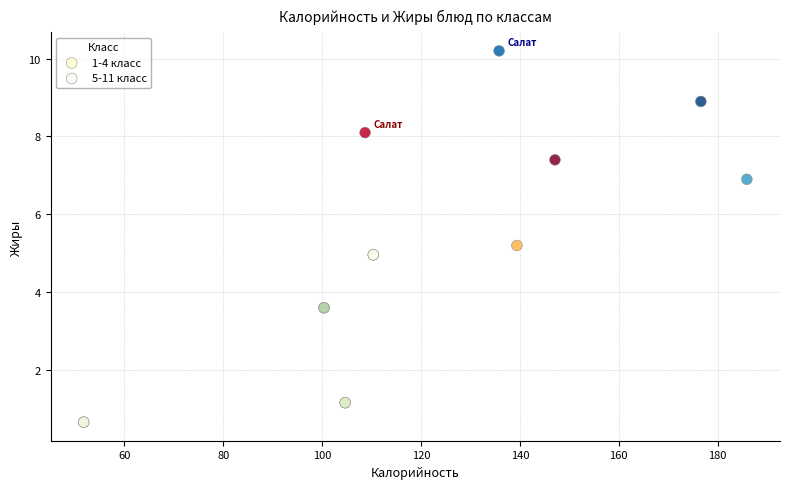

Which series contains the highest Y value?

5-11 класс